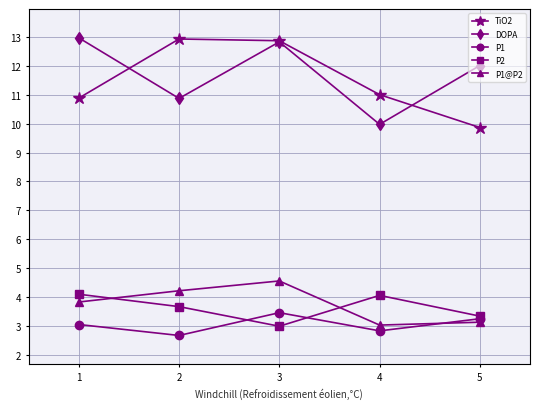

What is the sum of all P2 values?

18.1